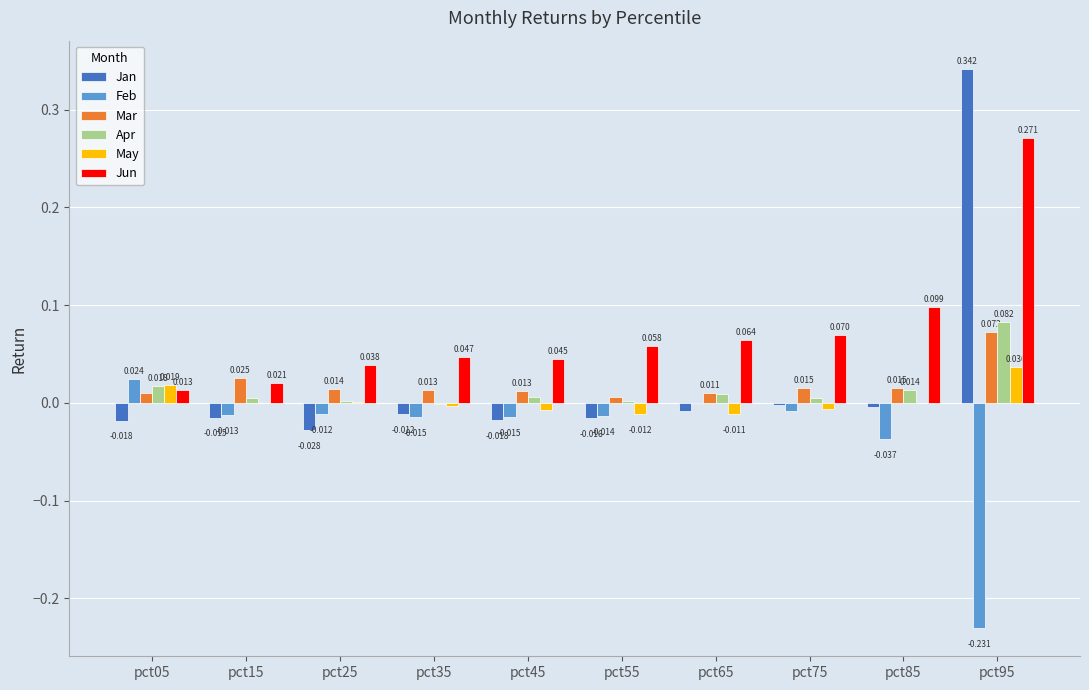

Which series has the largest total across all categories?

Jun